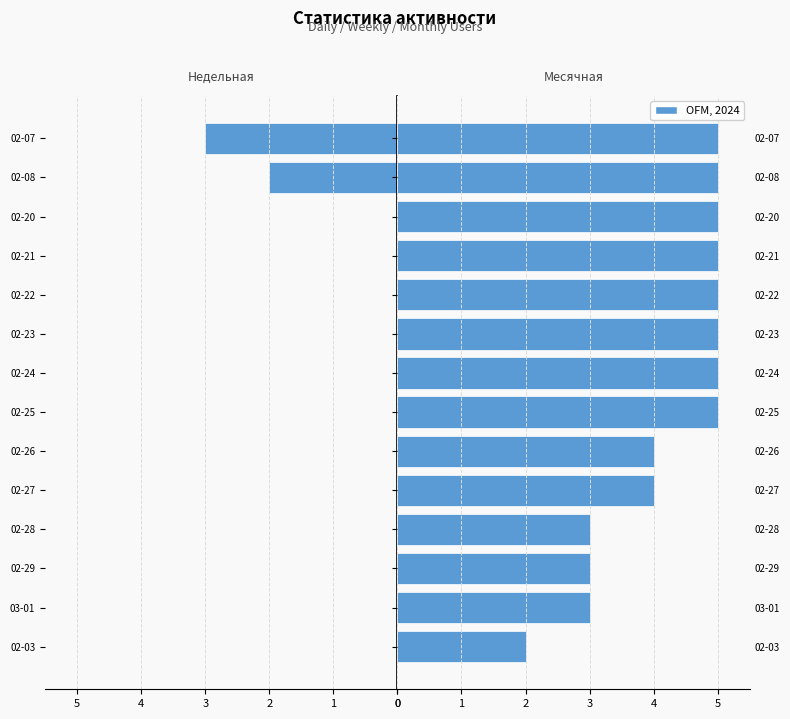

Which series has the largest range (max minus min)?

Недельная